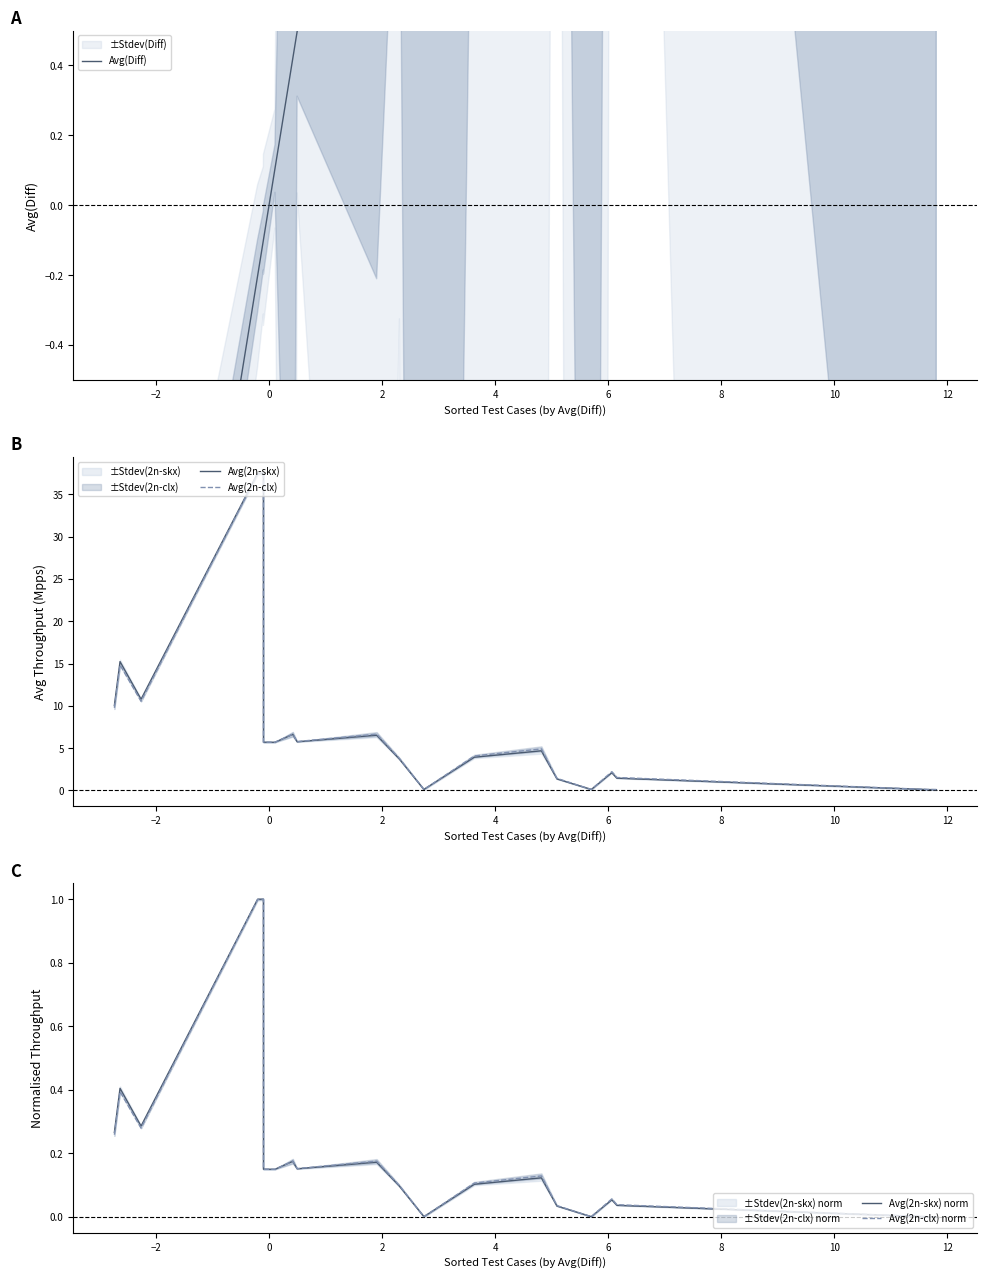

What is the maximum value for Avg(2n-clx) norm?

1.0